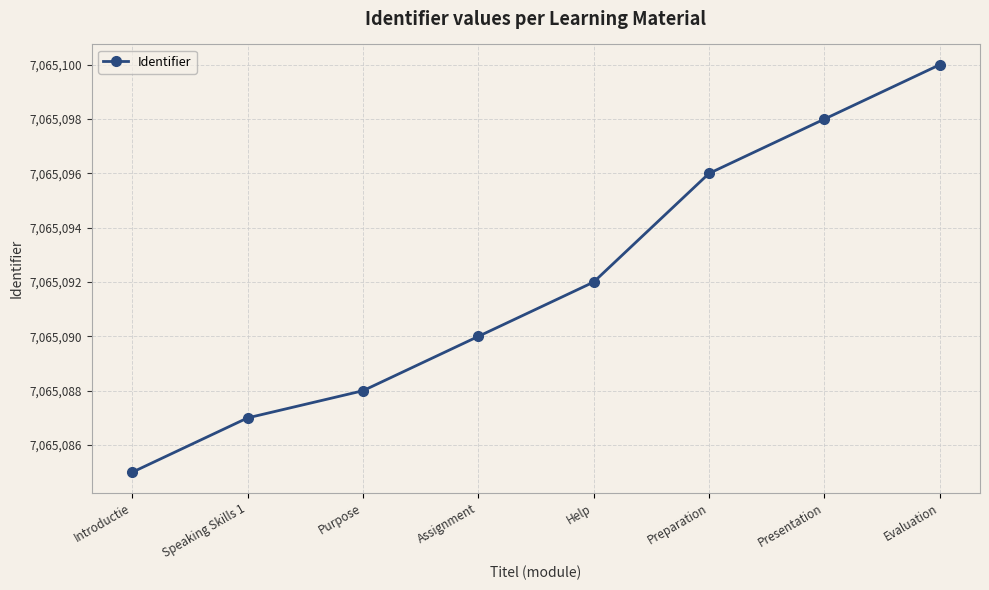

Rank the categories by value from highest to lowest.

Evaluation, Presentation, Preparation, Help, Assignment, Purpose, Speaking Skills 1, Introductie